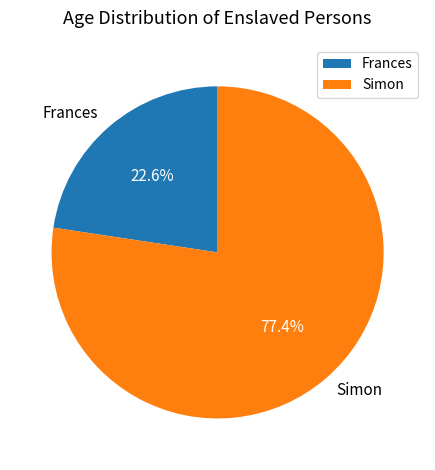

What is the smallest slice in the pie chart?

Frances